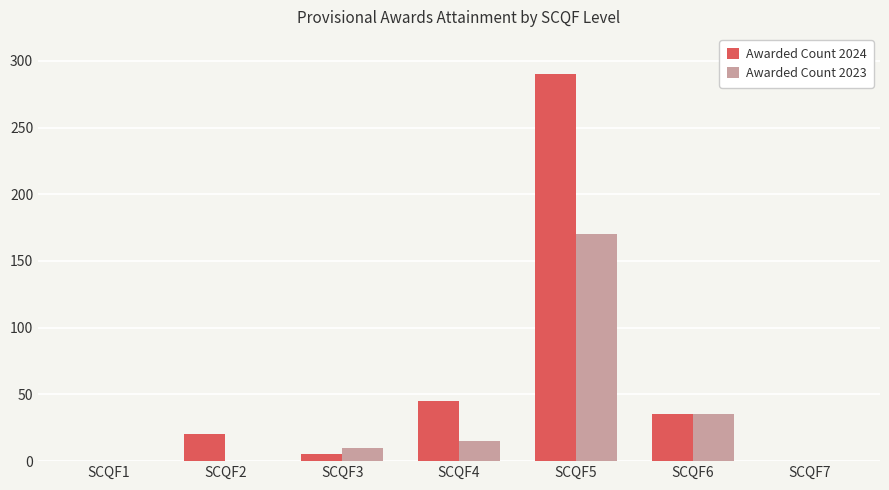

Which series has the largest range (max minus min)?

Awarded Count 2024